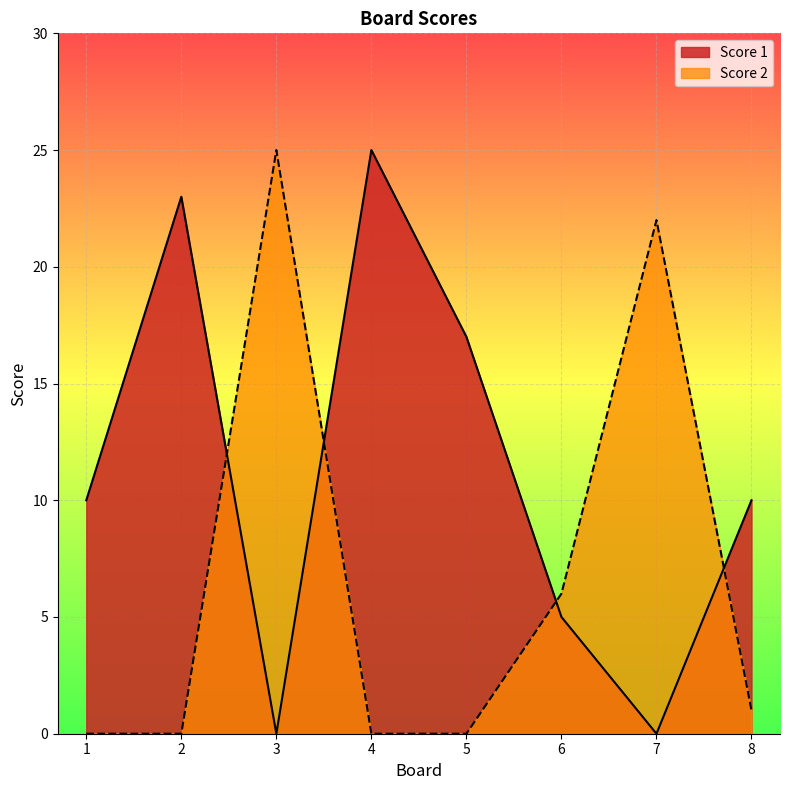

At which label is Score 1 closest to 12?

1